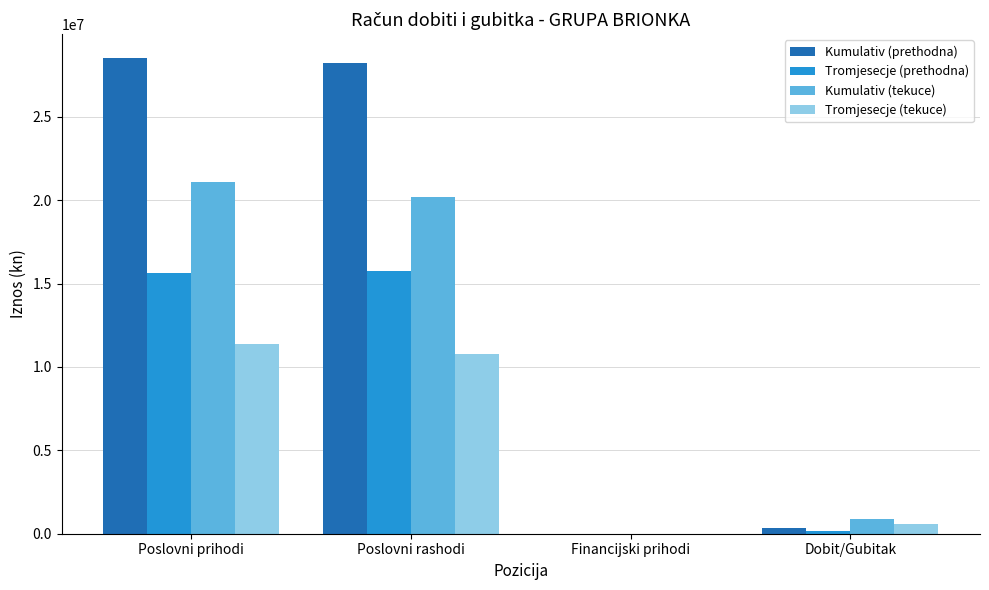

How many series are shown in this chart?

4